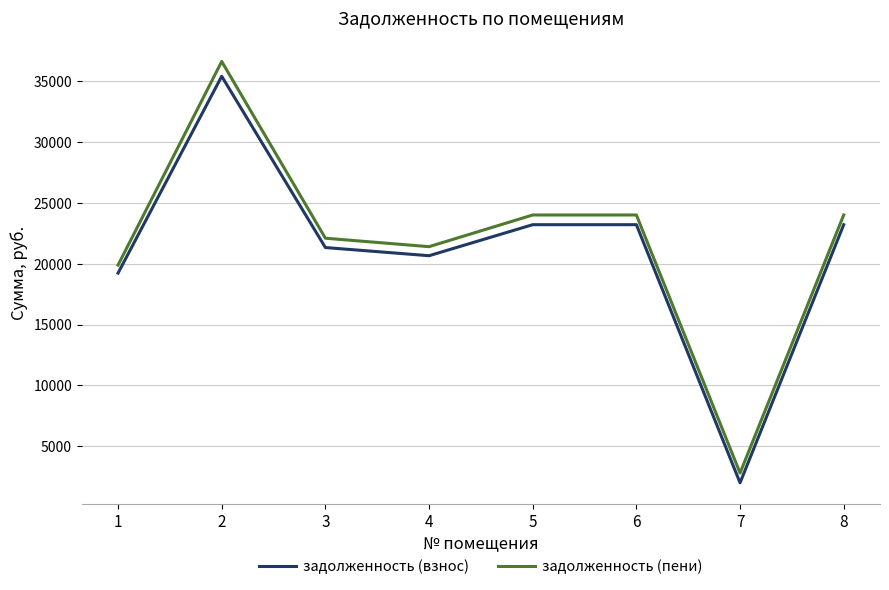

What is the difference between the задолженность (пени) values at 7 and 4?

18611.8